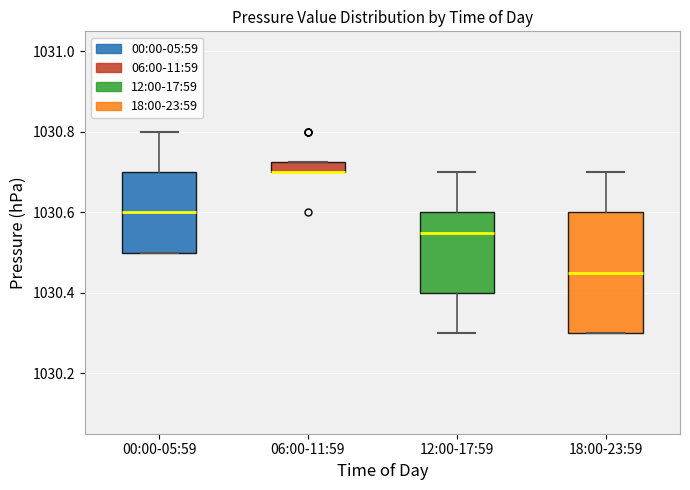

Comparing the boxes themselves (not the whiskers), which one is the tallest?

18:00-23:59